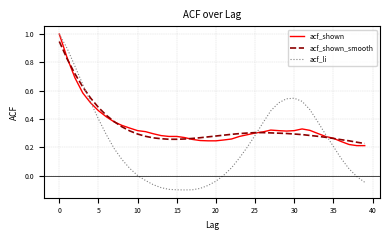

What is the maximum value shown in the chart?

1.0